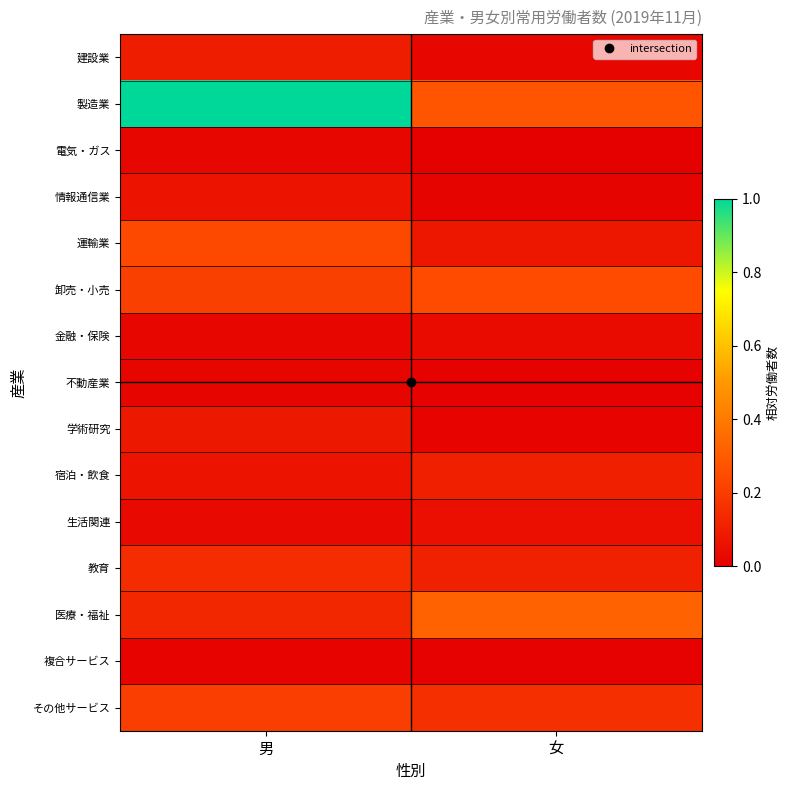

Rank the series by their maximum value, from lowest to highest.

複合サービス, 不動産業, 電気・ガス, 金融・保険, 生活関連, 情報通信業, 学術研究, 建設業, 宿泊・飲食, 教育, その他サービス, 運輸業, 卸売・小売, 医療・福祉, 製造業